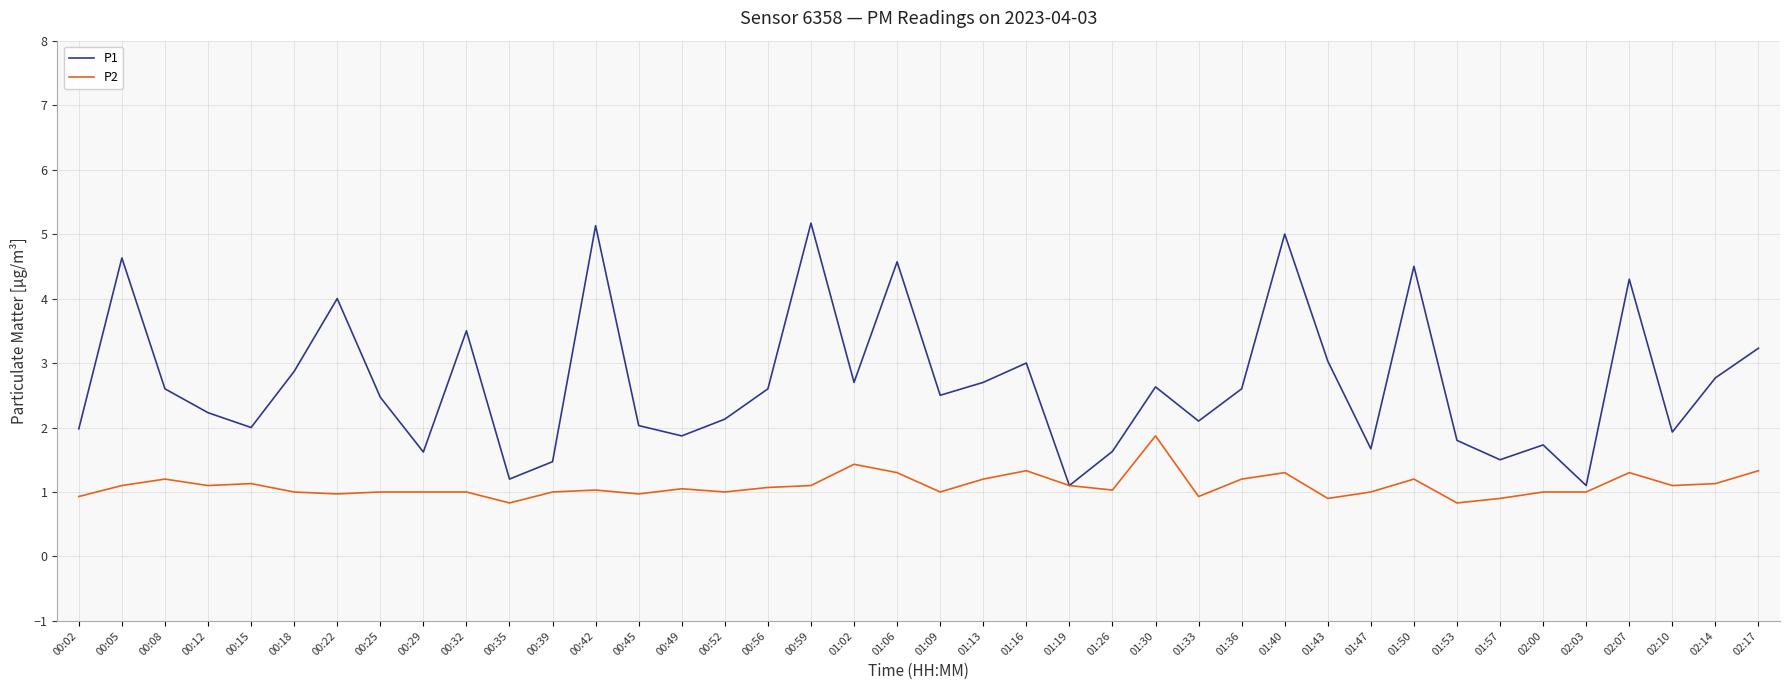

At which category does P1 reach its first local valley?

00:15